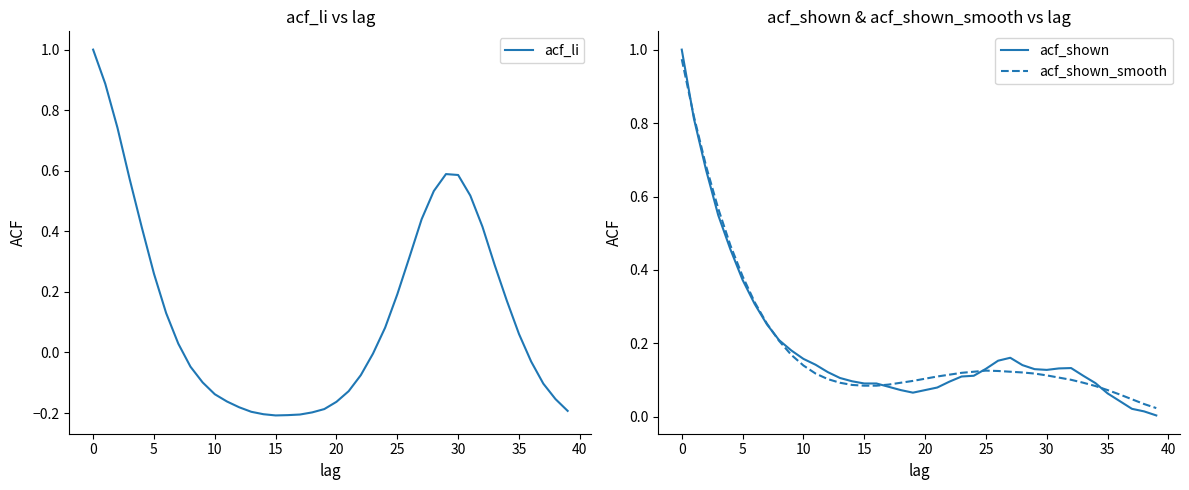

Between 18 and 20, which series saw the biggest shift?

acf_li